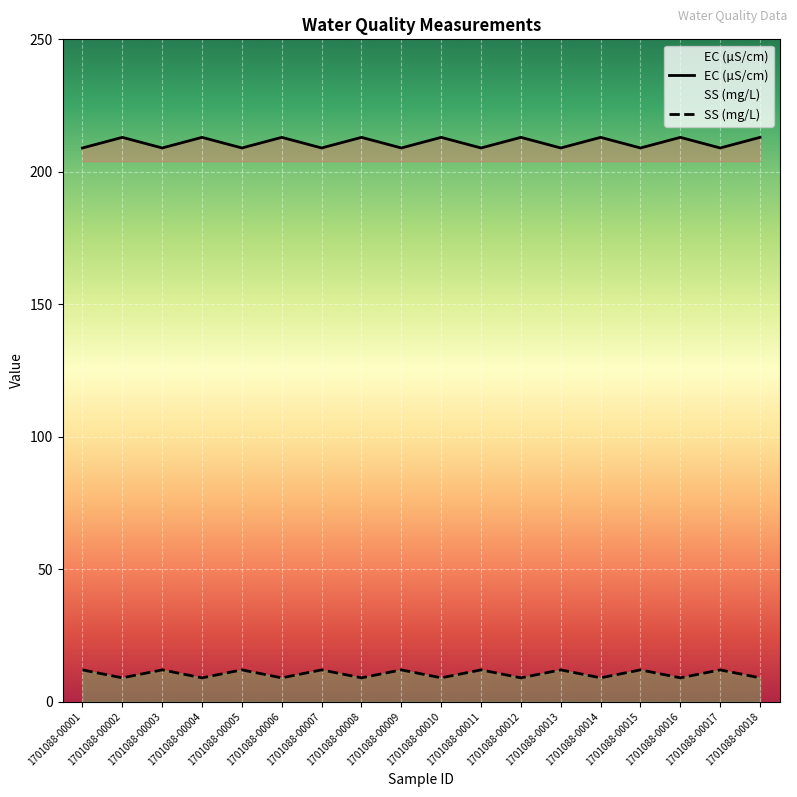

How many interior local peaks does the SS series have?

8